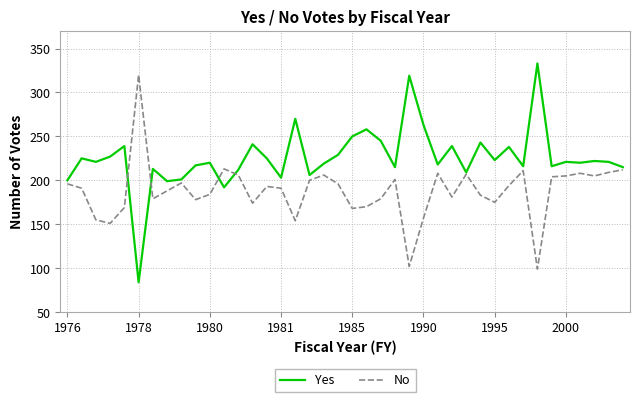

What is the lowest value of the No series?

99